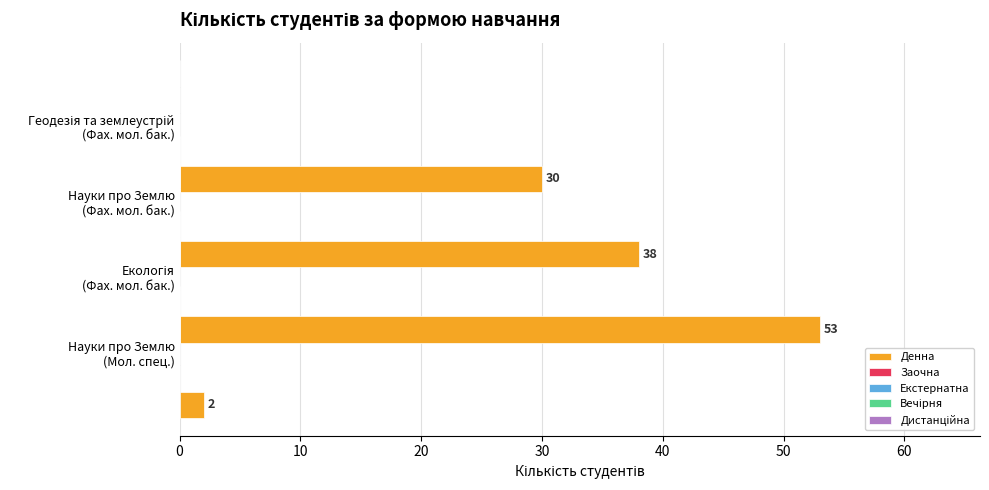

What is the difference between the maximum and minimum values?

51